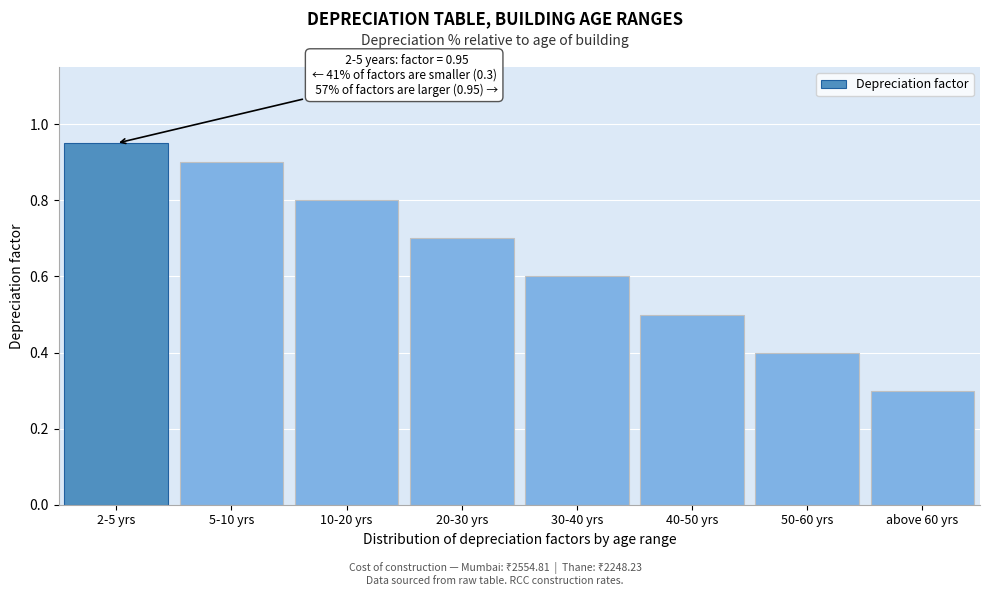

What is the label of the 3rd bar from the left?

10-20 yrs